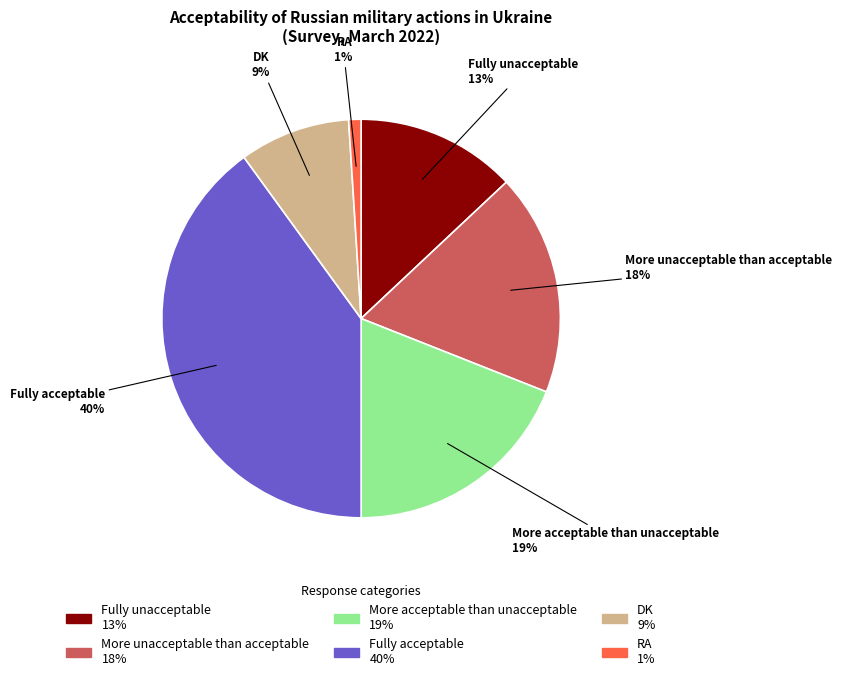

Which has a higher value, Fully acceptable or RA?

Fully acceptable